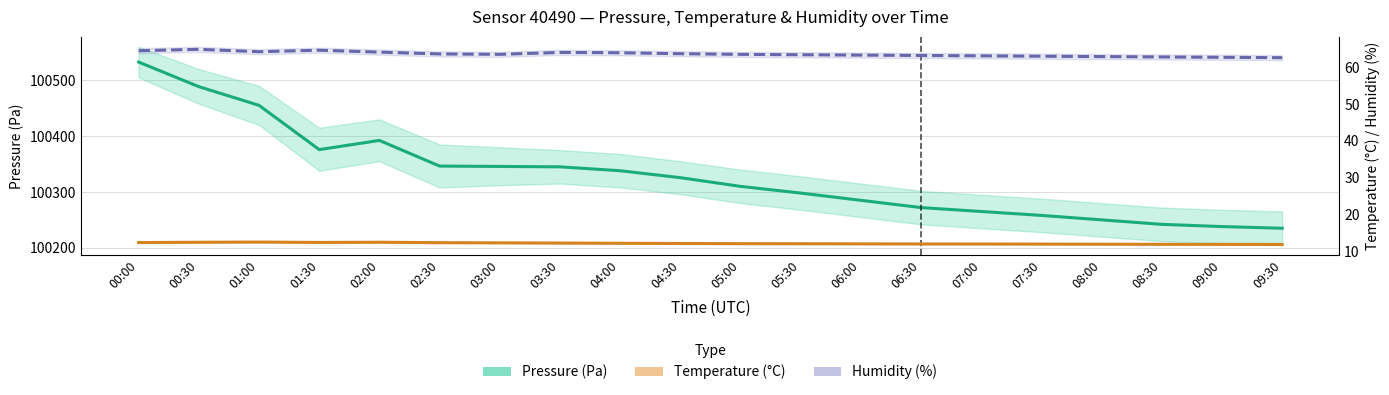

True or false: Pressure (Pa) and Humidity (%) intersect in this chart.

False